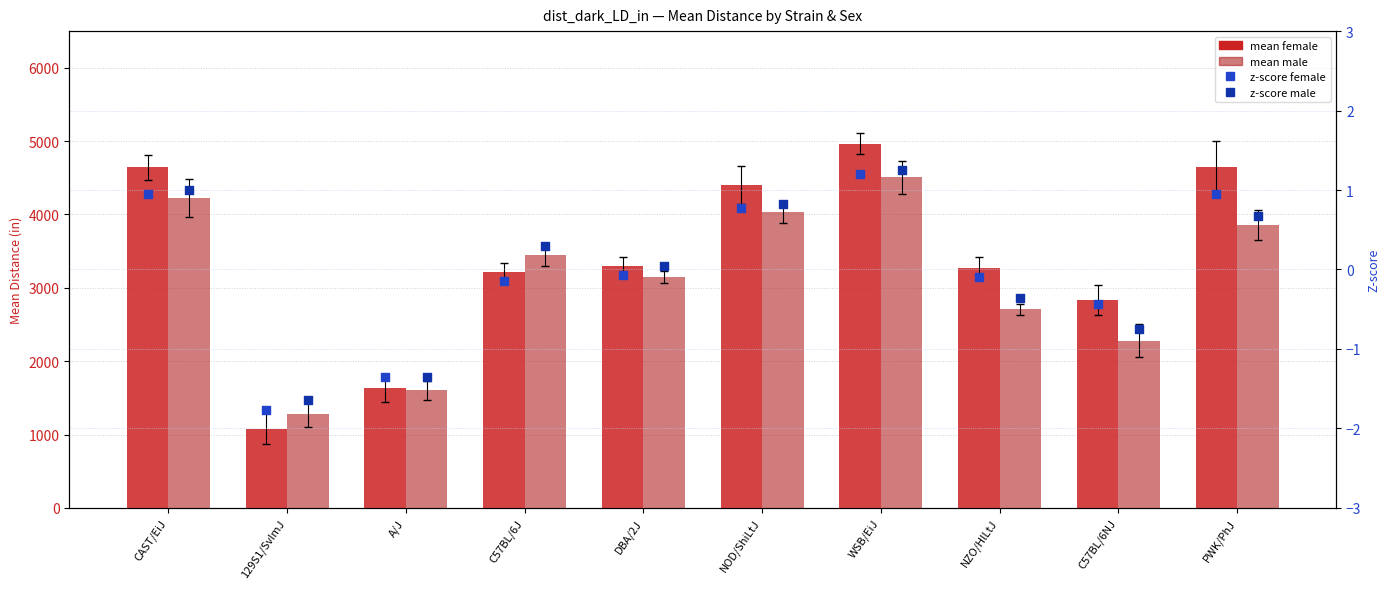

Which series reaches the minimum Y coordinate?

z-score female